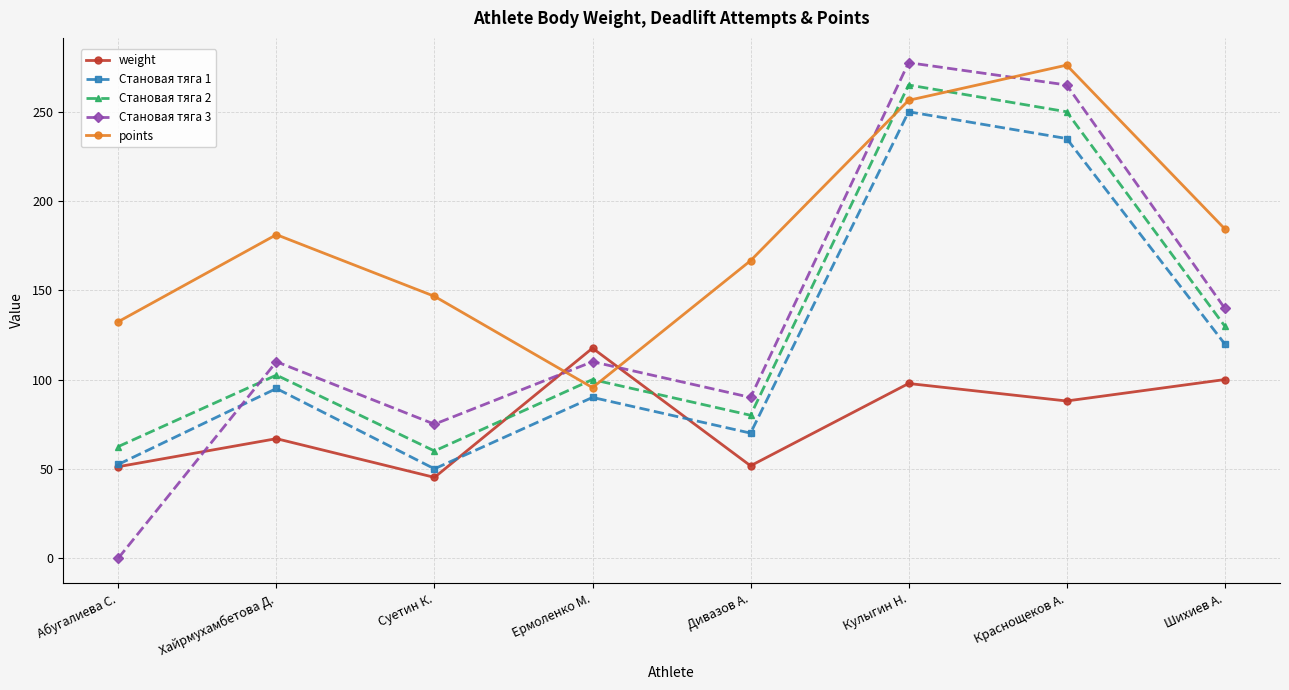

What is the average value of the Становая тяга 1 series?

120.3